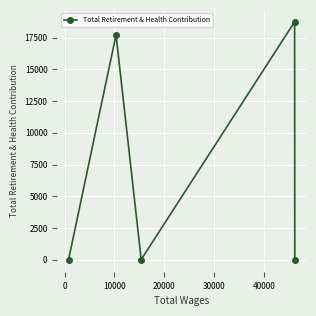

What is the difference between the maximum and second lowest values?

18717